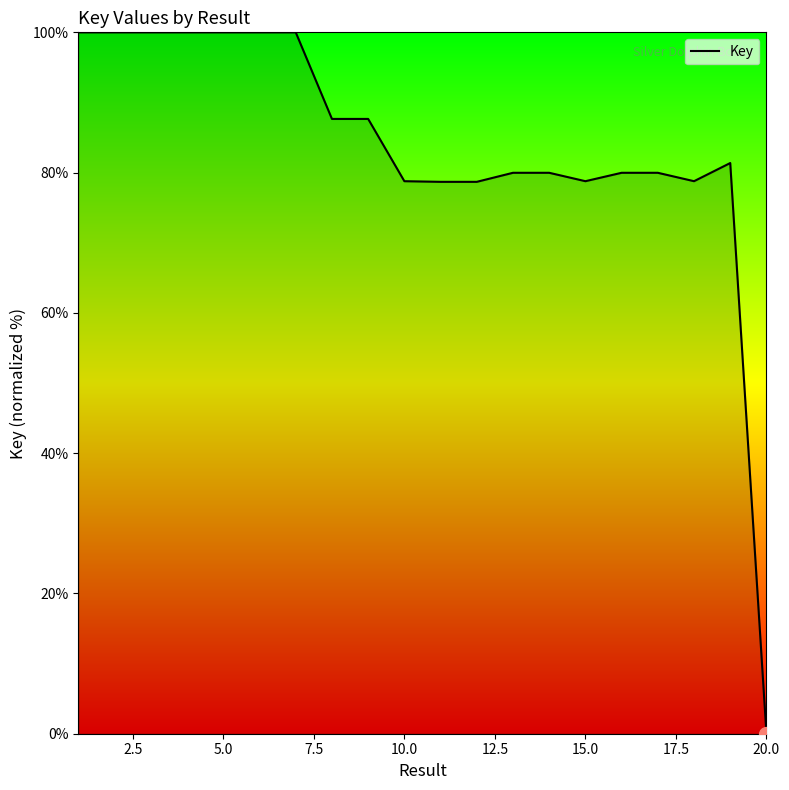

What is the greatest value displayed?

100.0